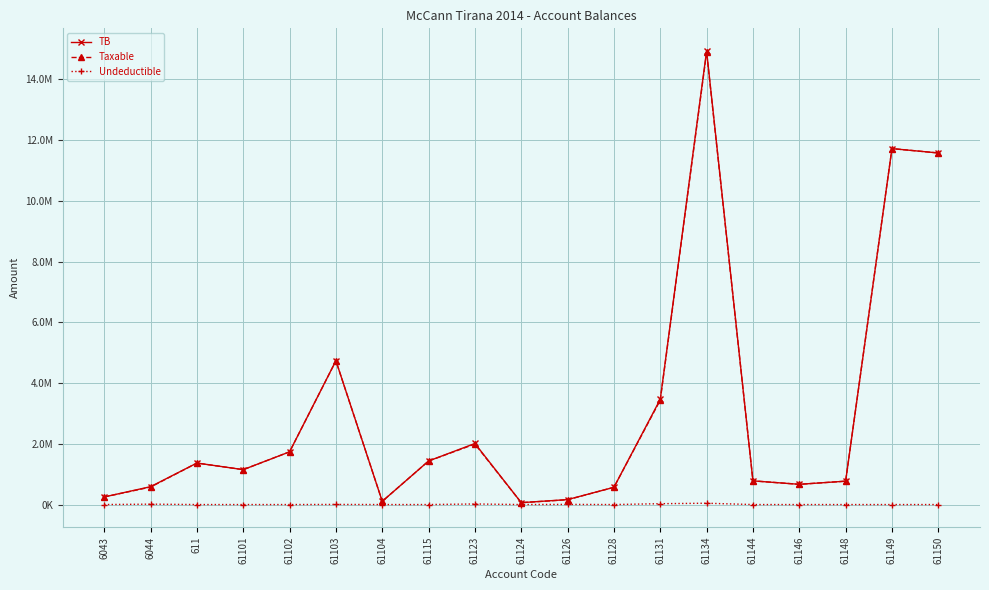

At 61134, list the series in order from largest to smallest.

TB, Taxable, Undeductible